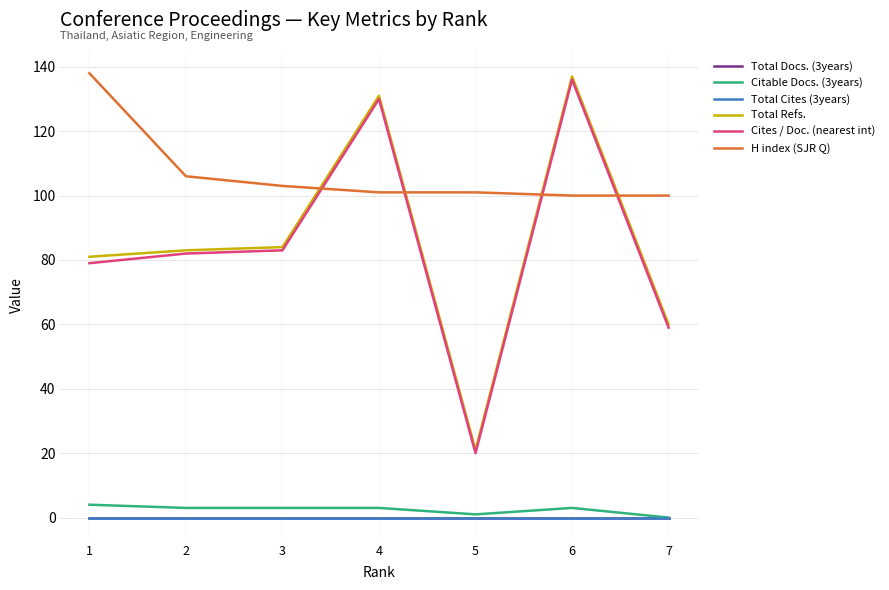

True or false: Cites / Doc. (nearest int) and Citable Docs. (3years) cross at least once.

False